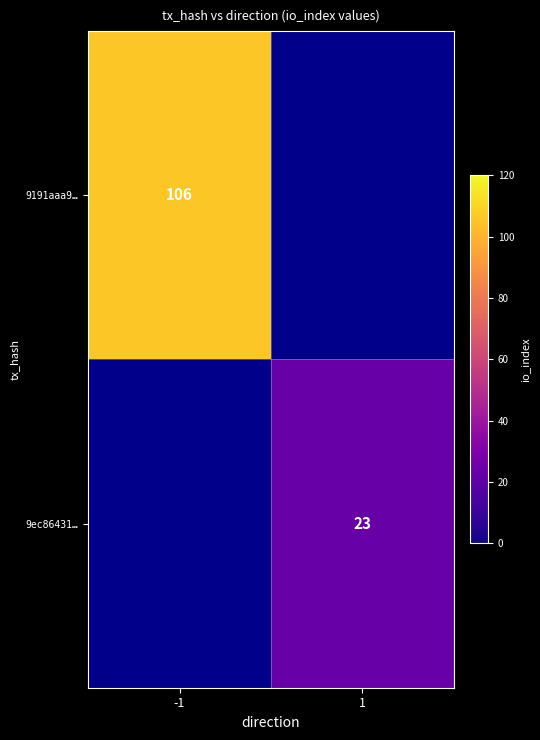

The value of 9ec86431… at 1 is 41. True or false?

False